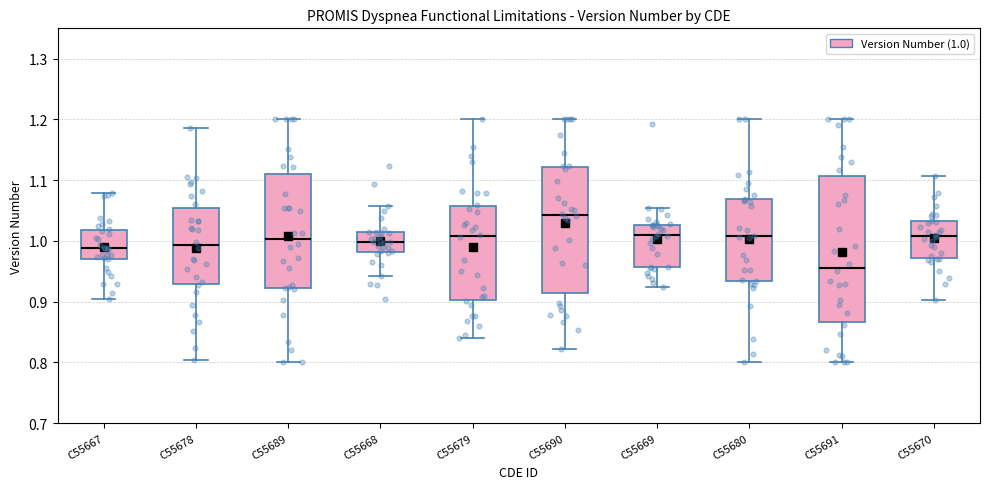

Which box is the tallest, from its lower edge to its upper edge?

C55691